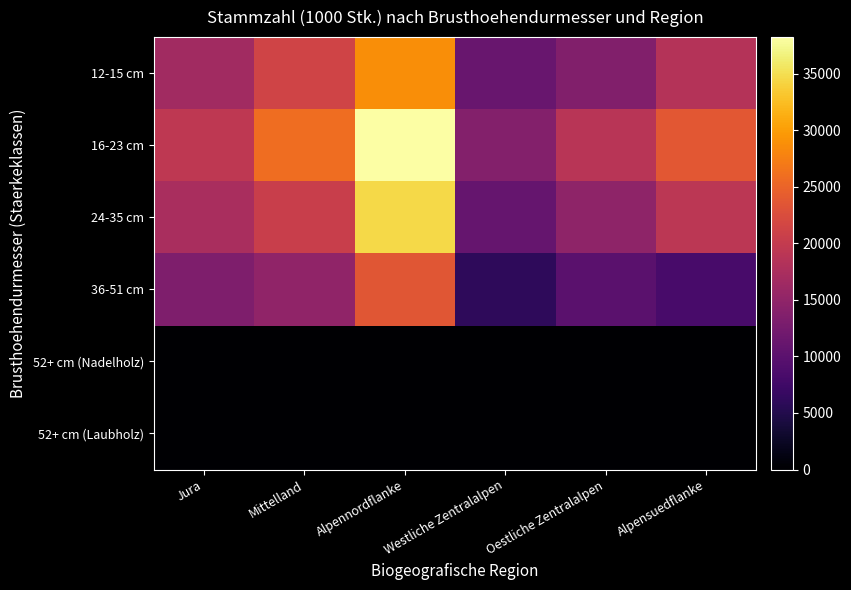

Which series has the largest total across all categories?

16-23 cm